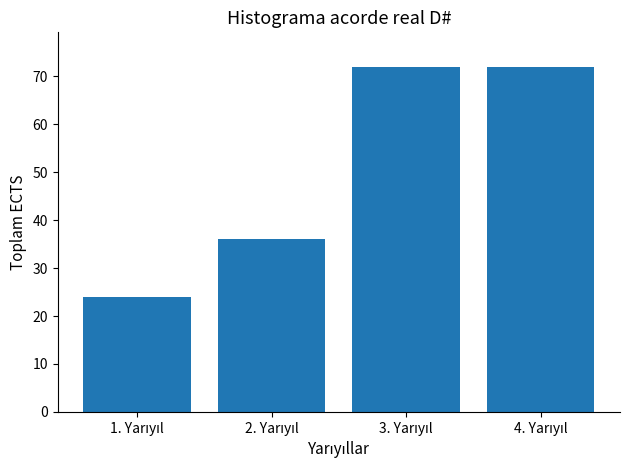

Reading left to right, transcribe all the data shown in this chart.

24	36	72	72